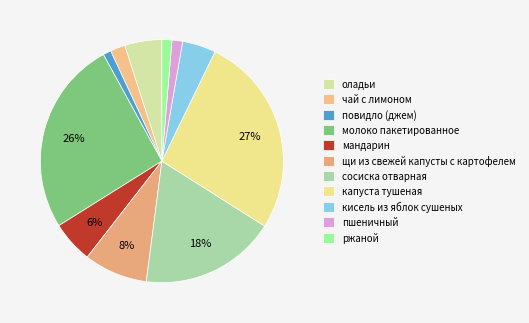

How many segments does this pie chart have?

11